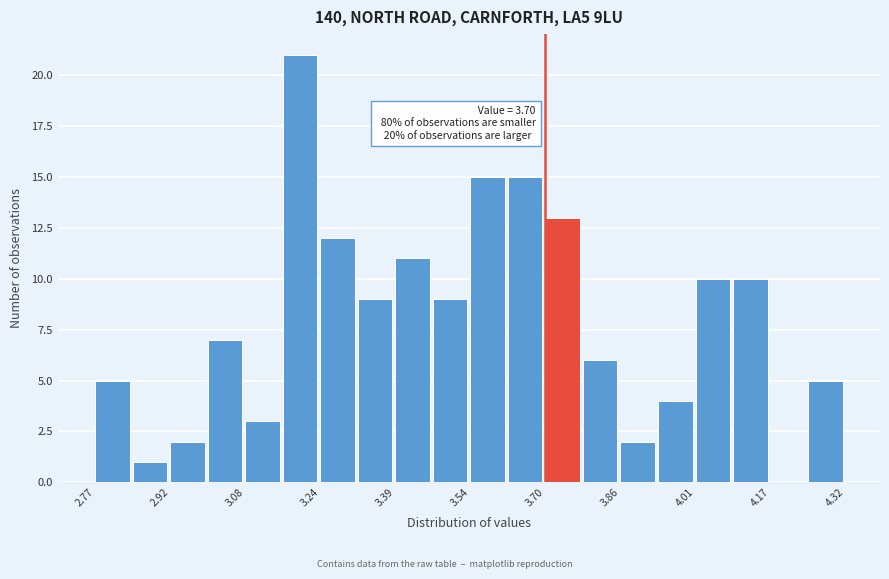

Around what value on the x-axis is the tallest bar? Give the approximate position of its centre, as read against the axis.

3.20